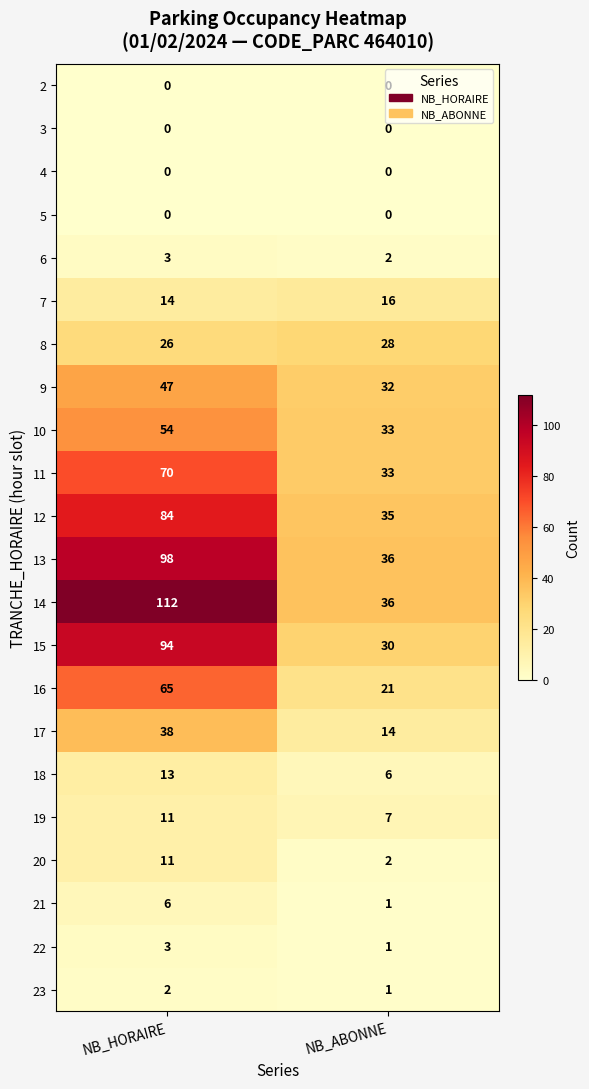

Read the 11 value at NB_ABONNE, to the nearest 5.

35